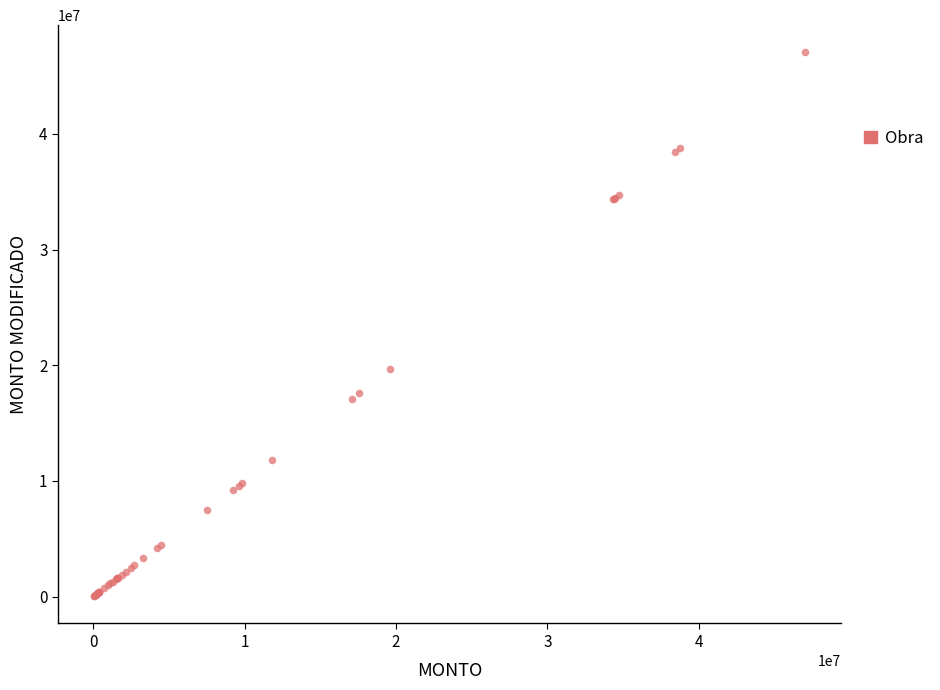

What Y value in the scatter plot is closest to 23532711?

19628220.2